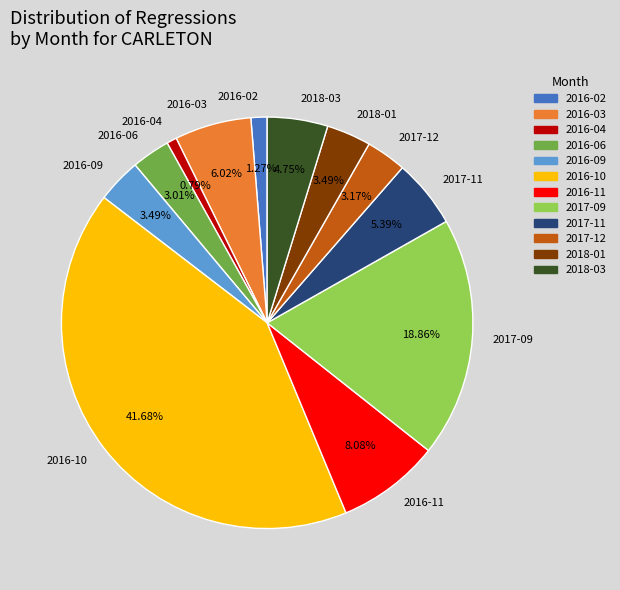

Count the number of slices in the pie.

12